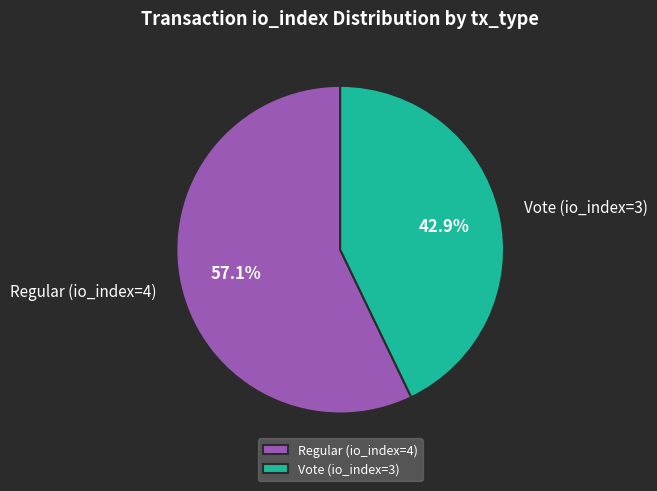

To the nearest percent, what is the average slice percentage?

50%